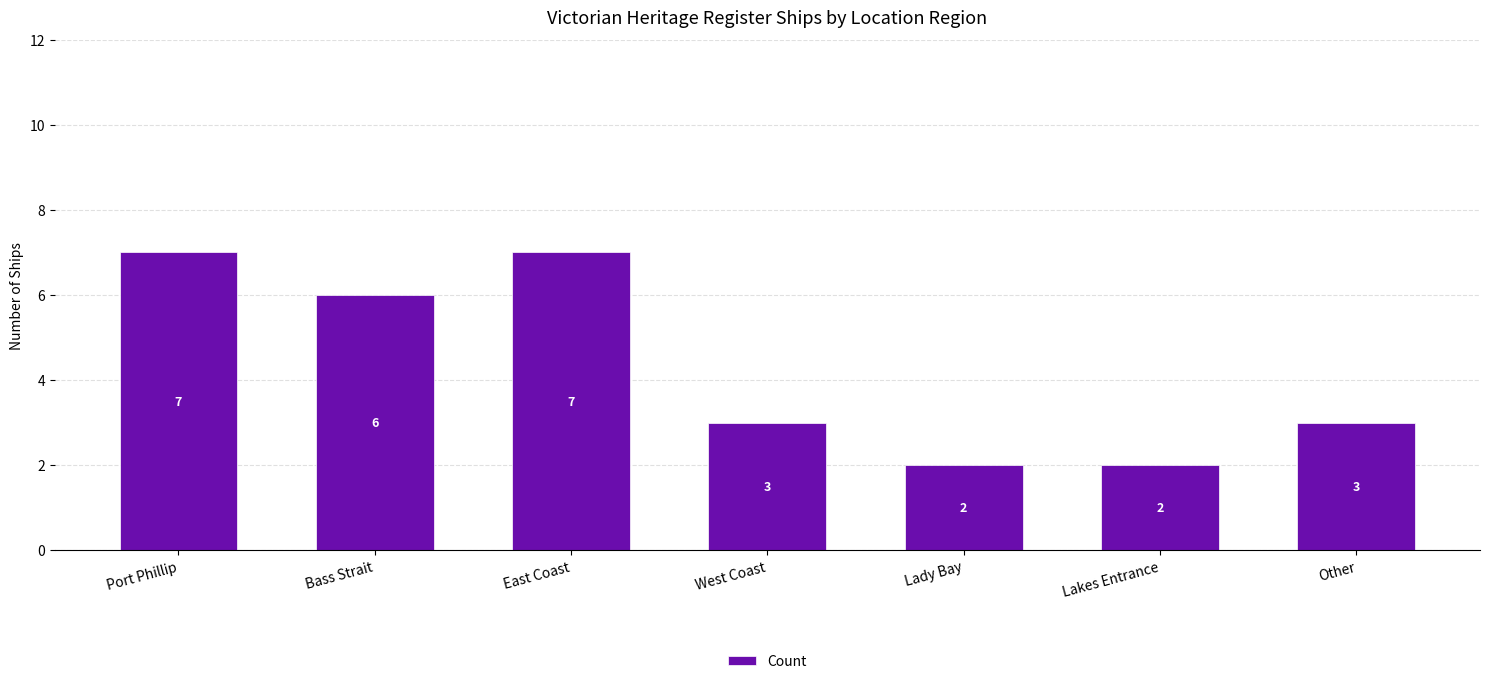

Is it true that the value at East Coast is 12?

False